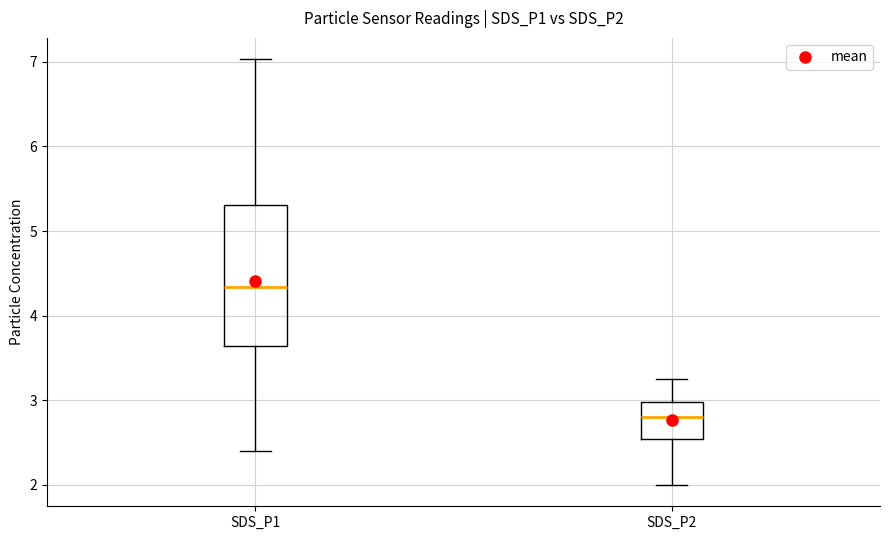

Reading left to right, transcribe this box plot: for each box, give where its median line is, the range the box spans, and where its two whiskers end, as read against the y-axis. The values are not printed on the chart, so give them approximately, as read against the axis.

SDS_P1: median 4.3, box 3.6 to 5.3, whiskers 2.4 to 7.0
SDS_P2: median 2.8, box 2.5 to 3.0, whiskers 2.0 to 3.3